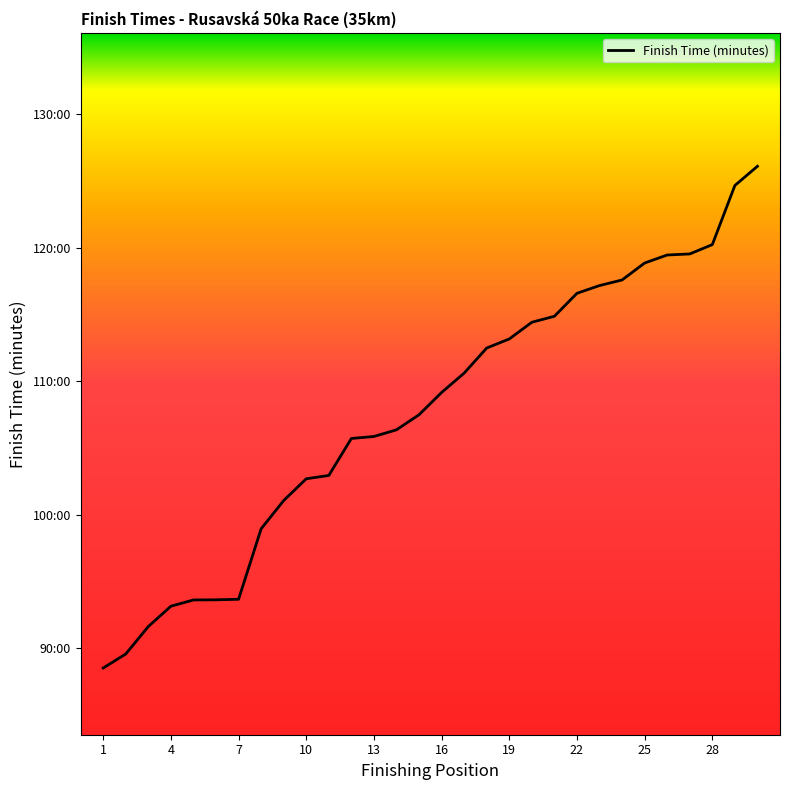

What is the value of the 28th point from the left?

120.2